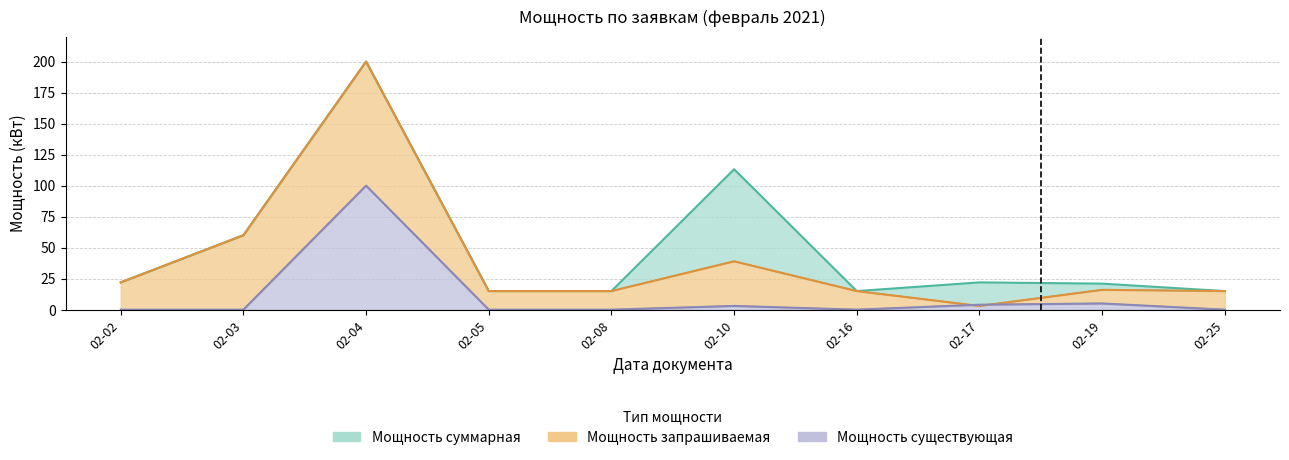

Count the number of categories in the chart.

10